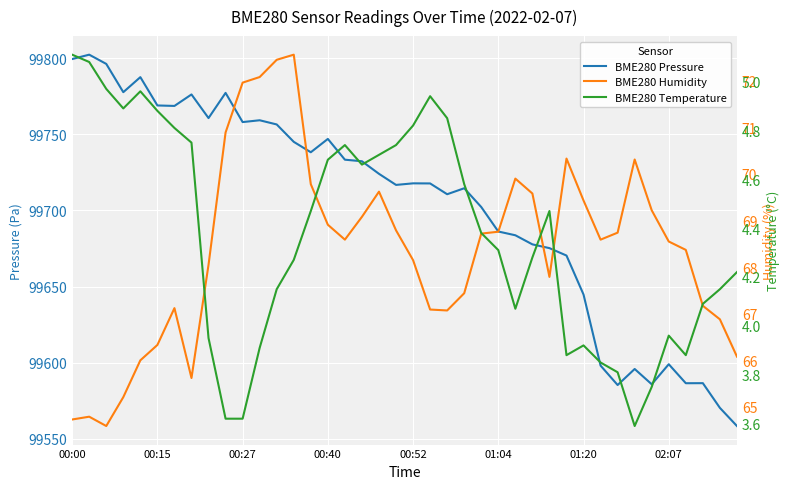

True or false: BME280 Pressure and BME280 Temperature cross at least once.

False